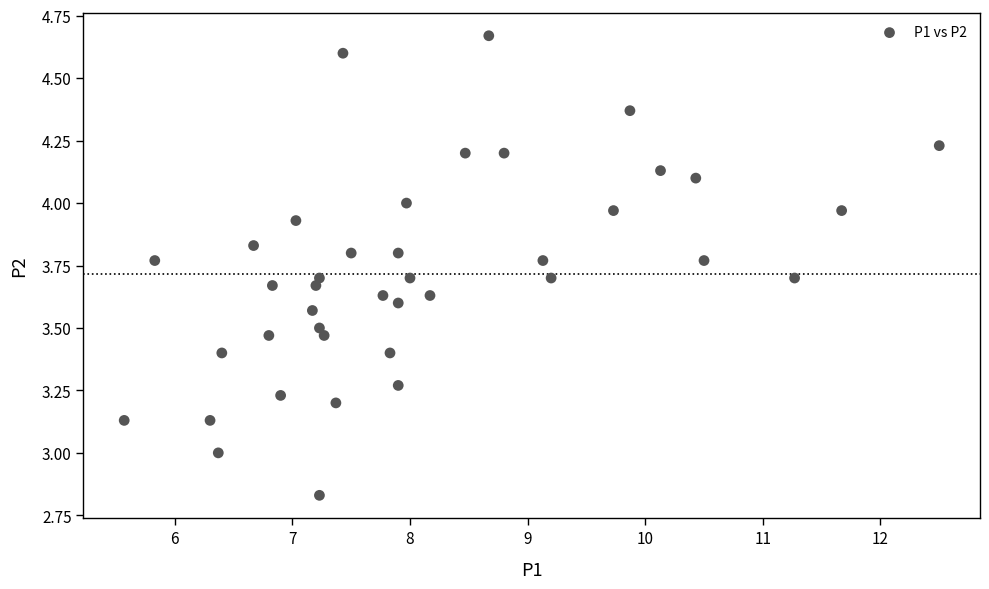

What is the range of X values (max minus min)?

6.9